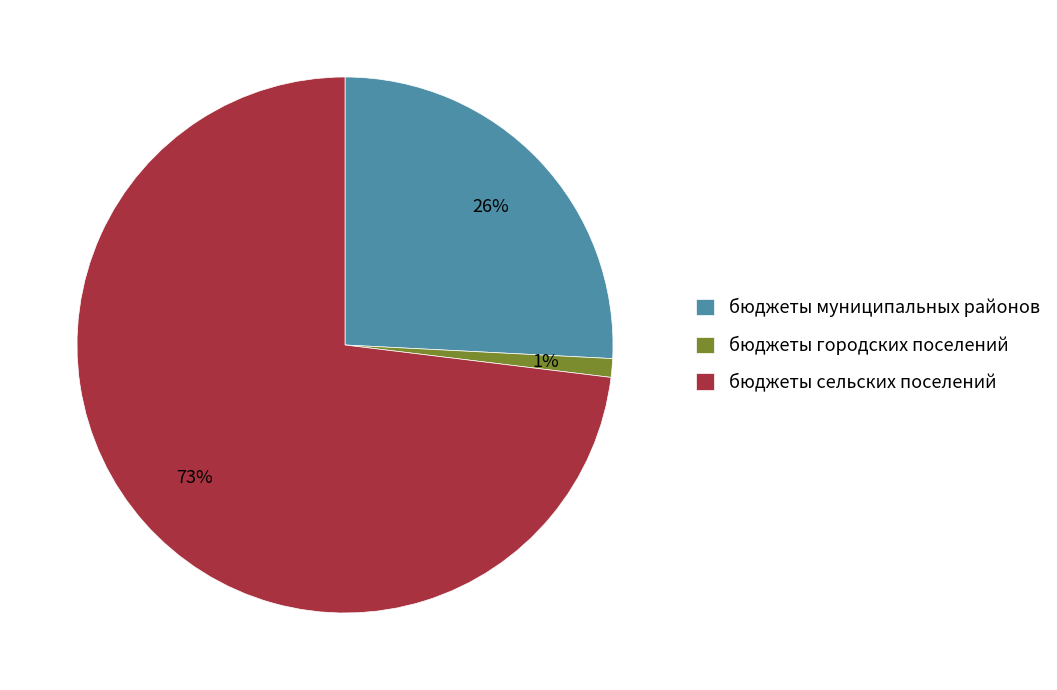

What is the smallest slice in the pie chart?

бюджеты городских поселений